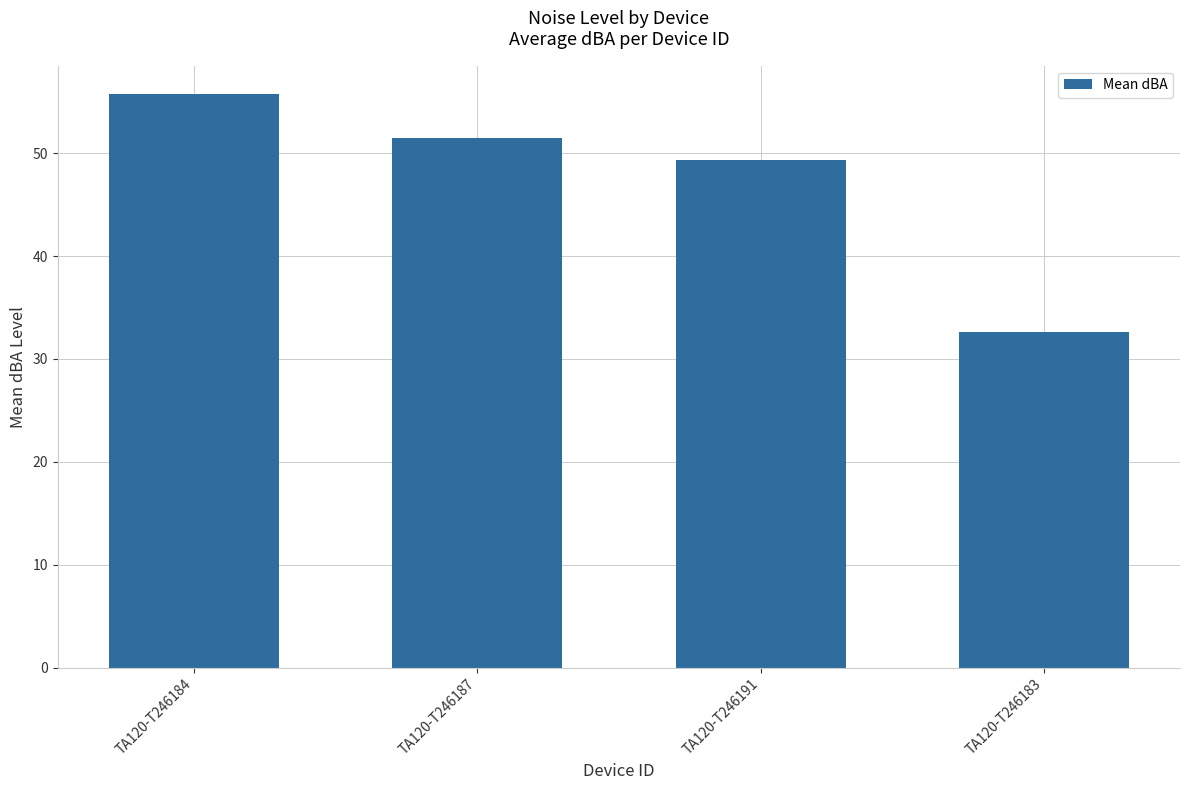

What is the greatest value displayed?

55.7